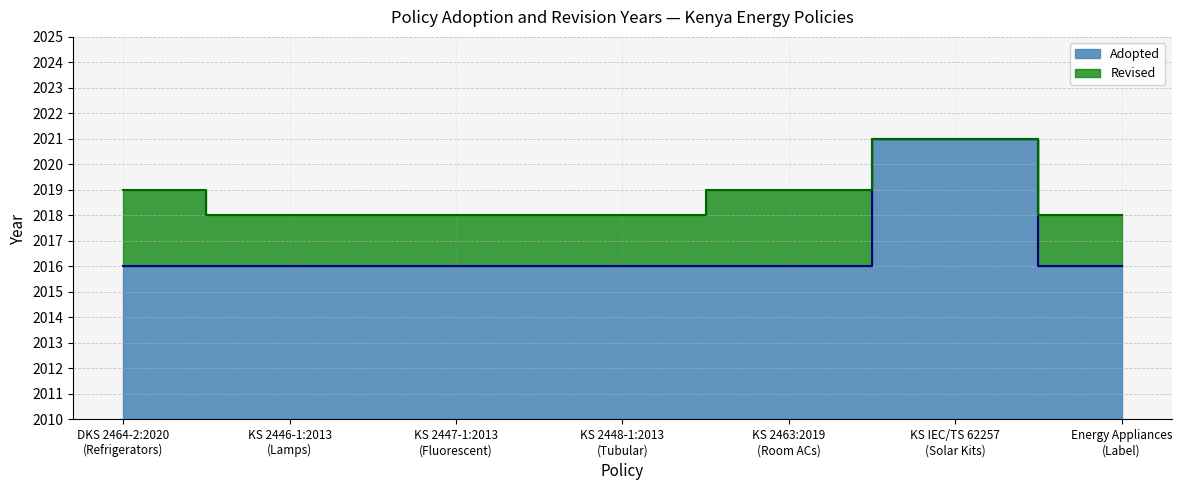

What is the label of the 6th point from the left?

KS IEC/TS 62257
(Solar Kits)